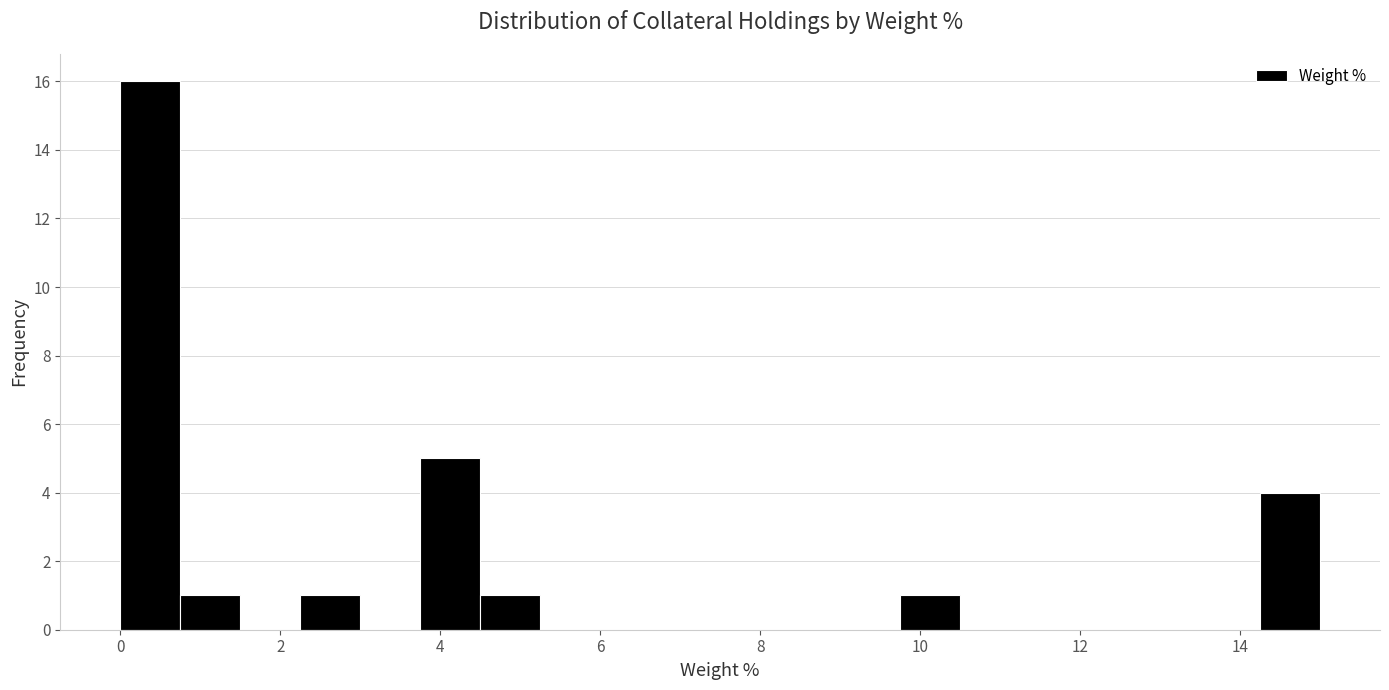

Around what value on the x-axis is the tallest bar? Give the approximate position of its centre, as read against the axis.

0.4